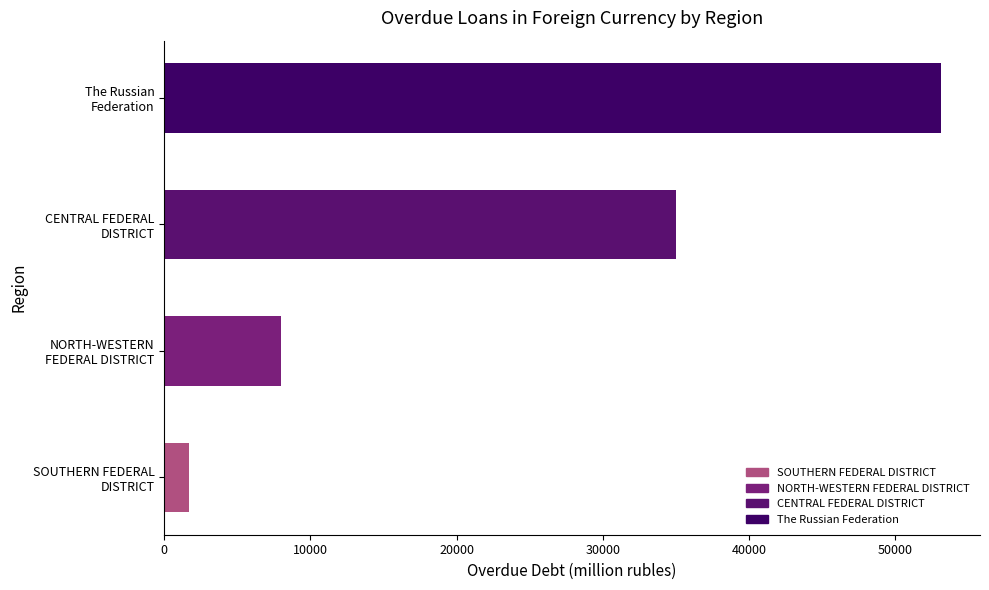

What is the difference between the second highest and minimum values?

33334